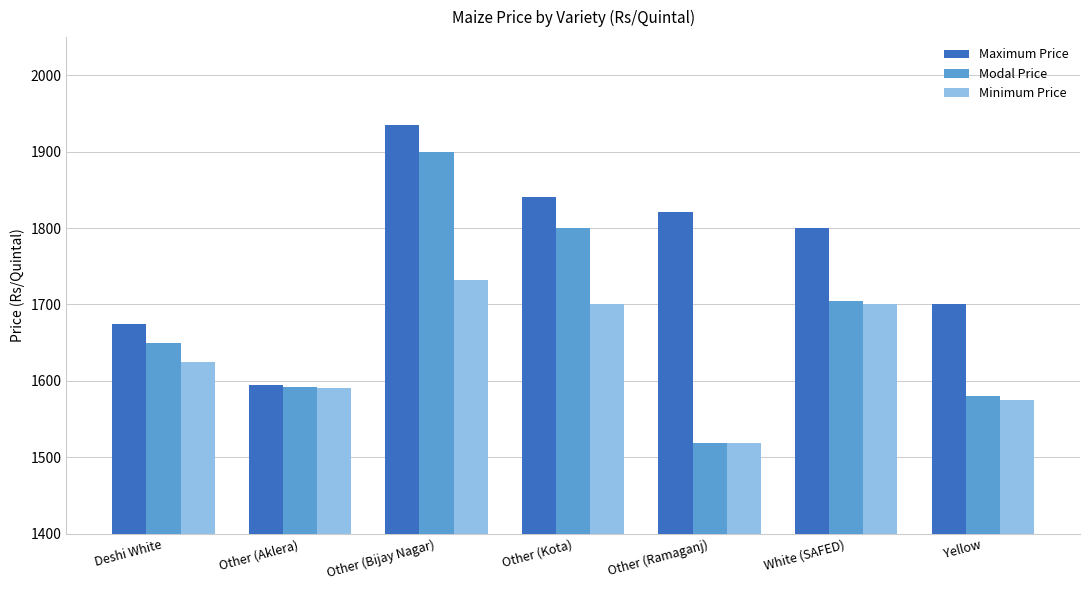

Is the value of Minimum Price at White (SAFED) greater than the value of Modal Price at Yellow?

Yes